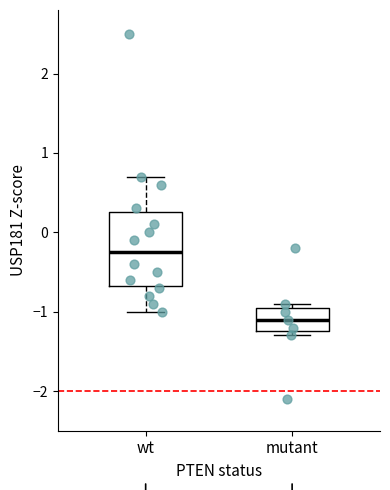

Reading left to right, transcribe this box plot: for each box, give where its median line is, the range the box spans, and where its two whiskers end, as read against the y-axis. The values are not printed on the chart, so give them approximately, as read against the axis.

wt: median -0.2, box -0.7 to 0.3, whiskers -1.0 to 0.7
mutant: median -1.1, box -1.2 to -0.9, whiskers -1.3 to -0.9 (just above the box's upper edge)